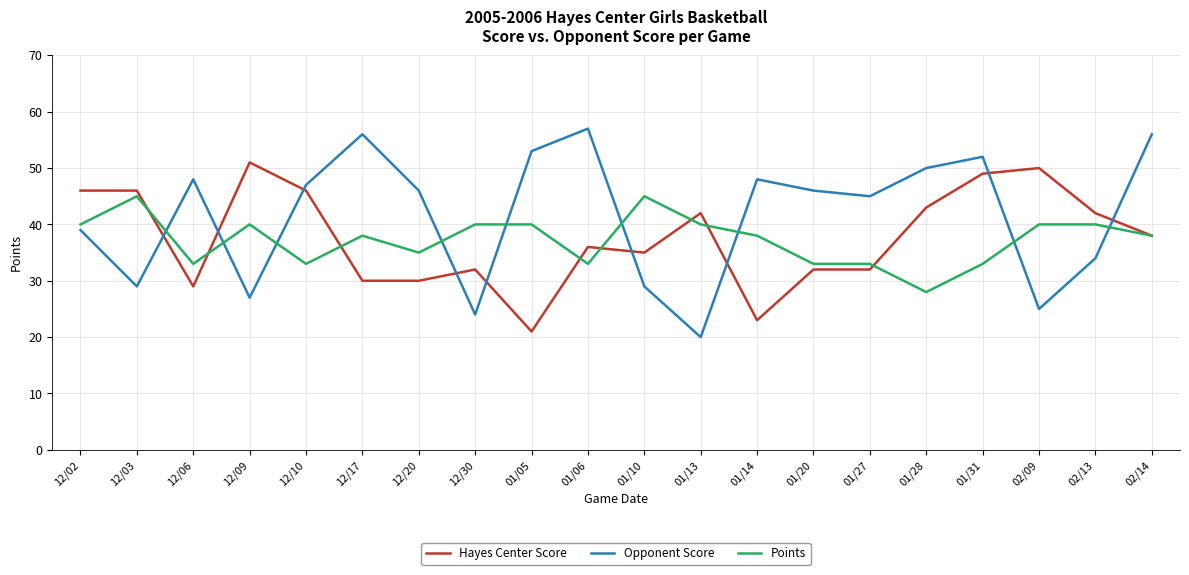

Count the number of data series in this chart.

3